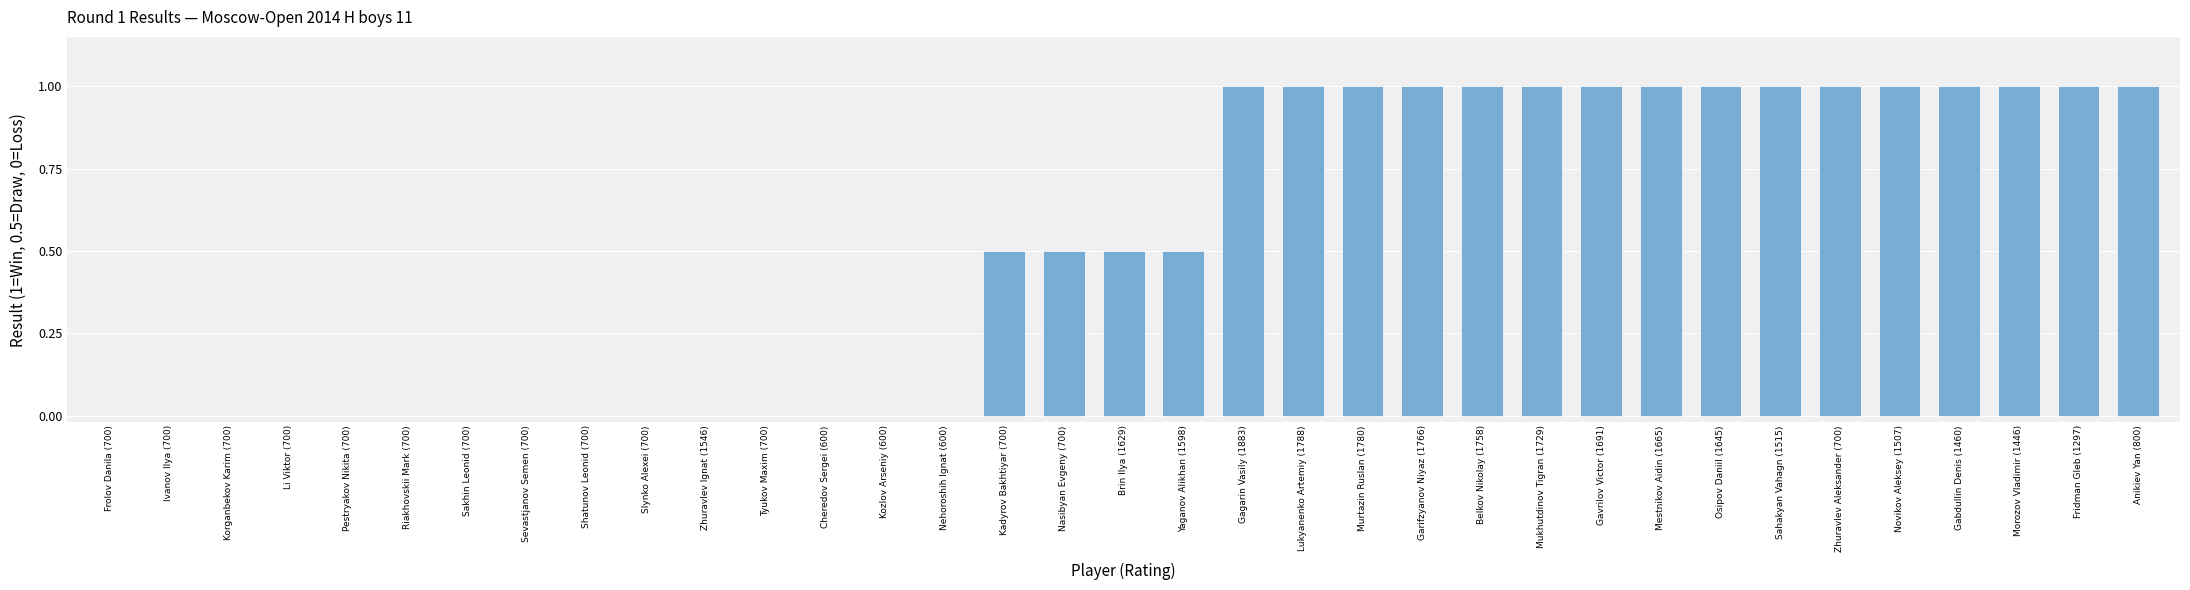

What is the greatest value displayed?

1.0